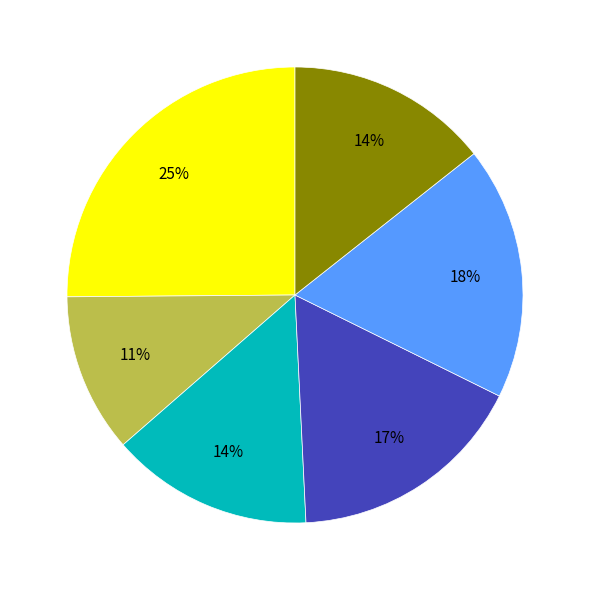

To the nearest percent, what is the difference between the largest and smallest slice percentages?

14%